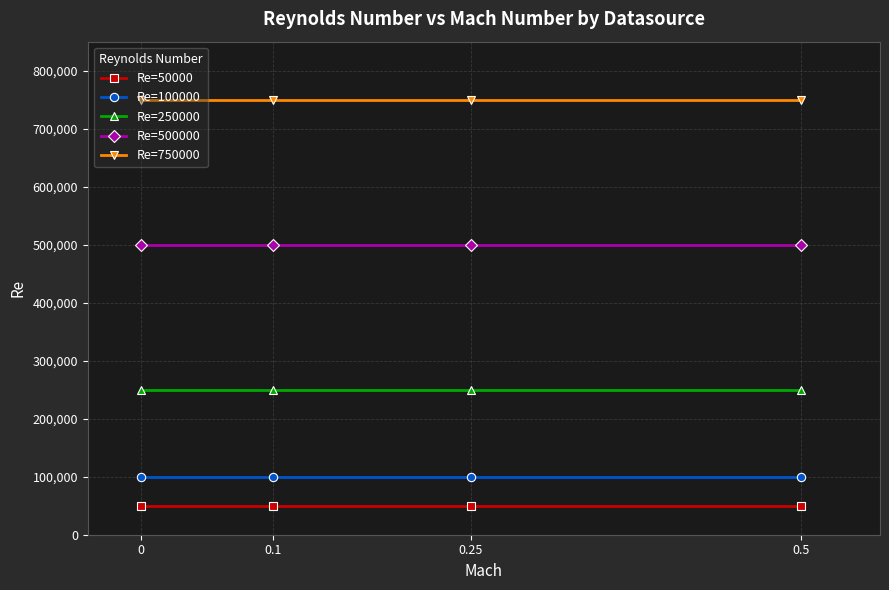

Rank the series at 0.25 from highest to lowest value.

Re=750000, Re=500000, Re=250000, Re=100000, Re=50000